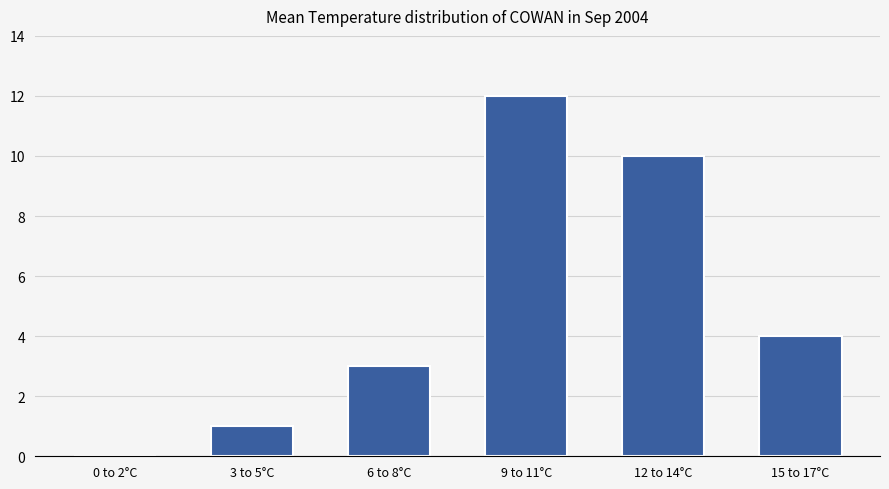

Reading left to right, list all the values displayed in this chart.

0 to 2°C=0	3 to 5°C=1	6 to 8°C=3	9 to 11°C=12	12 to 14°C=10	15 to 17°C=4